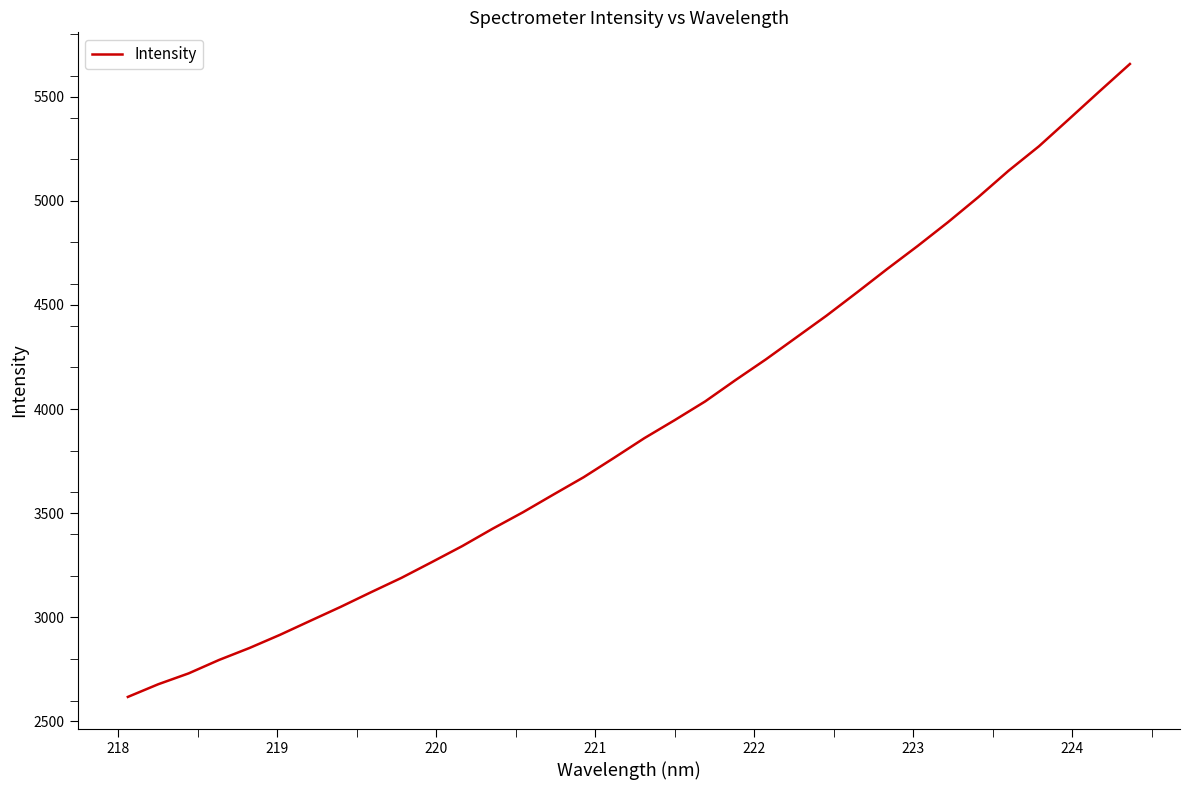

What is the minimum value shown in the chart?

2617.9